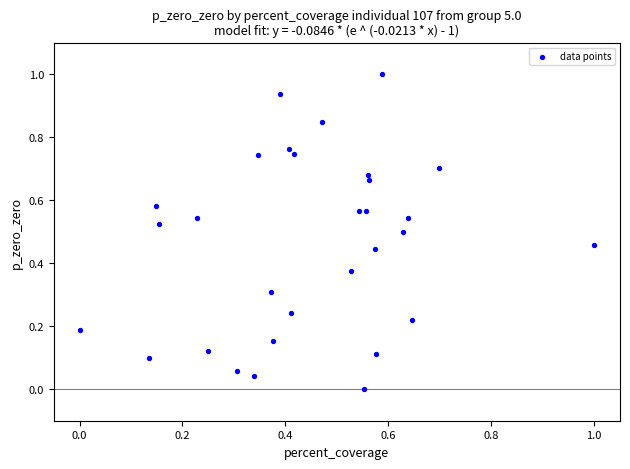

What is the range of X values (max minus min)?

1.0